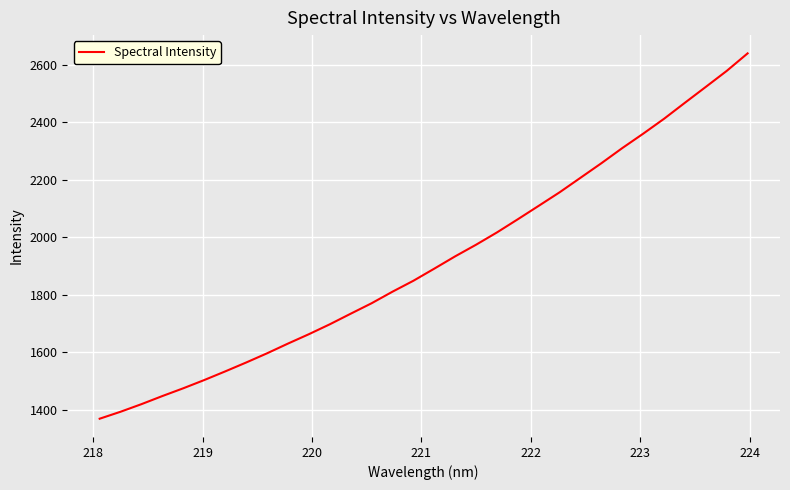

What is the minimum value shown in the chart?

1368.6